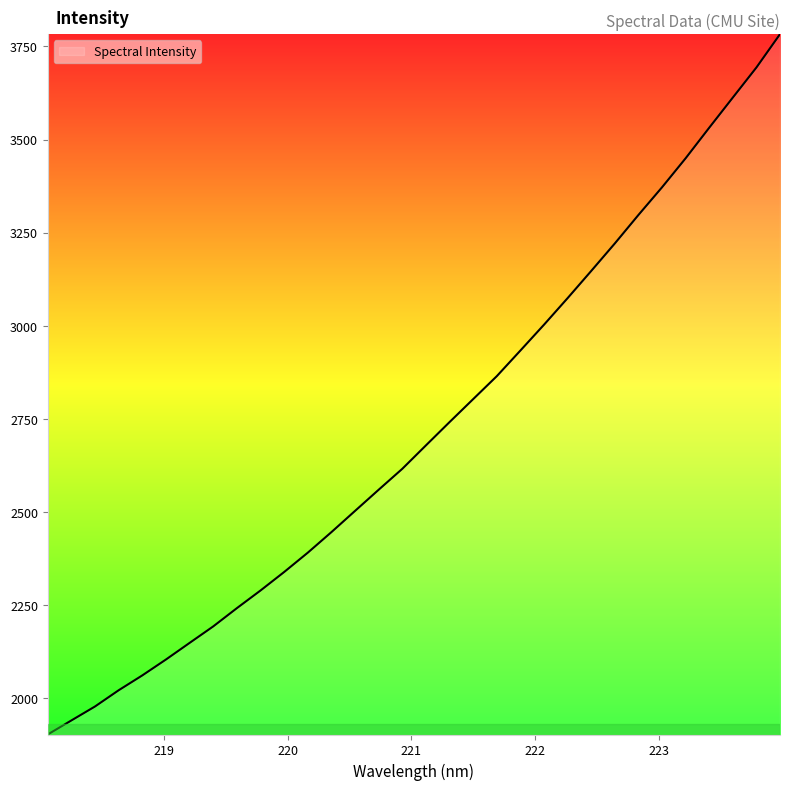

What is the minimum value shown in the chart?

1902.6